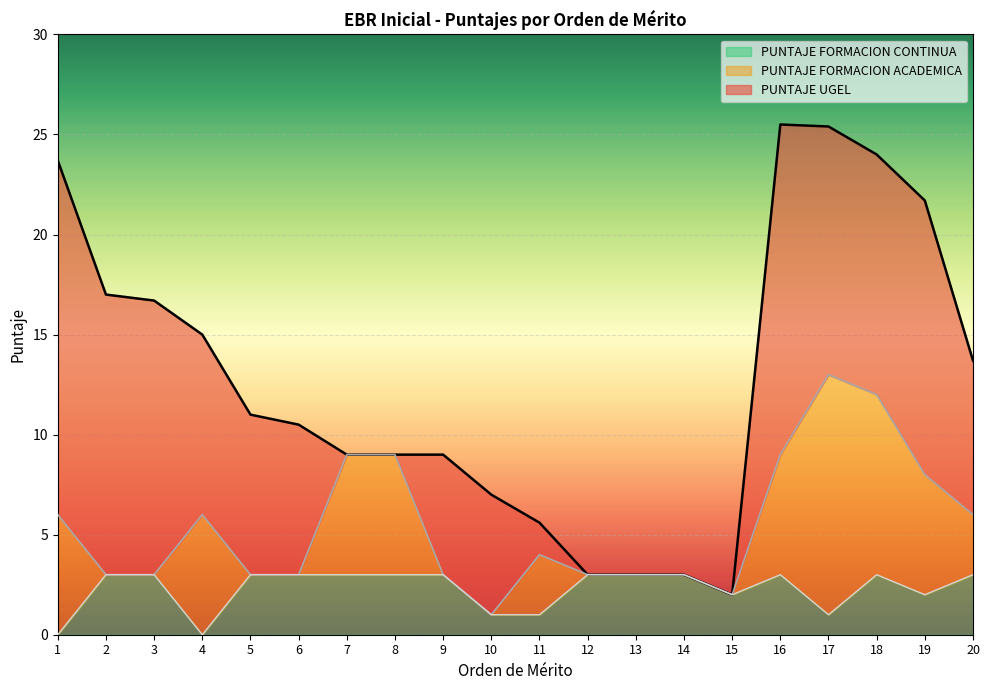

Is it true that PUNTAJE FORMACION CONTINUA equals 3.0 at 14?

True